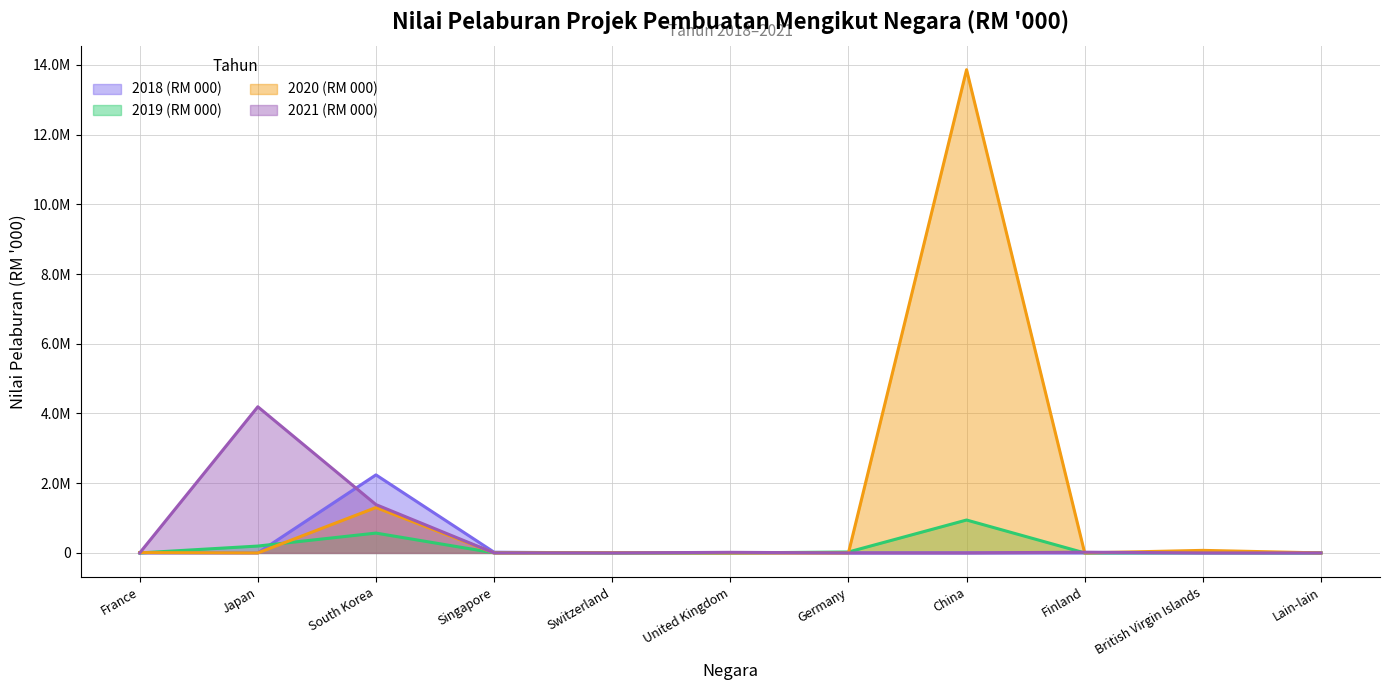

After their last crossing, which series has the higher values: 2018 (RM 000) or 2019 (RM 000)?

2018 (RM 000)